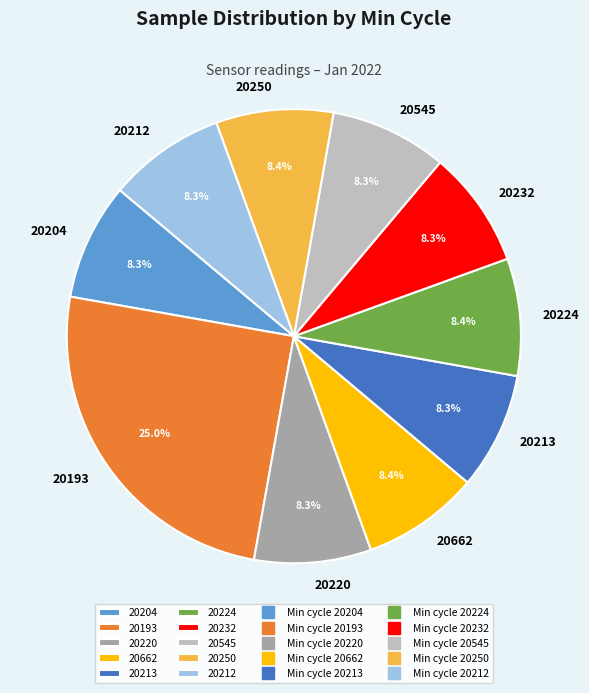

Is there a majority slice in this chart?

No